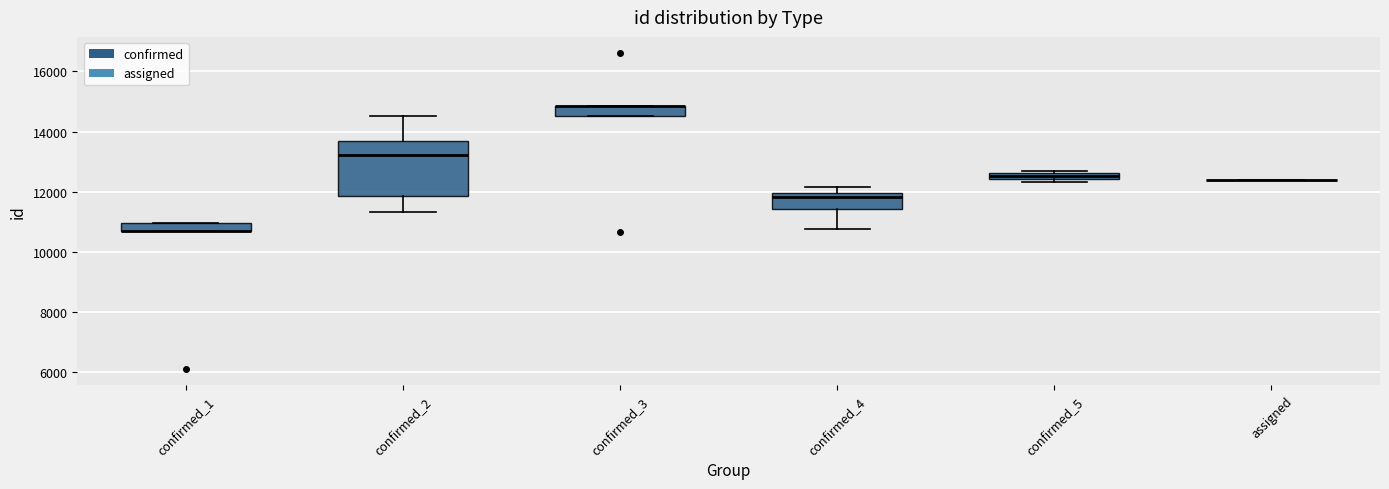

Where is the lower edge of the box for confirmed_2 on the y-axis? The values are not printed on the chart, so give them approximately, as read against the axis.

11800